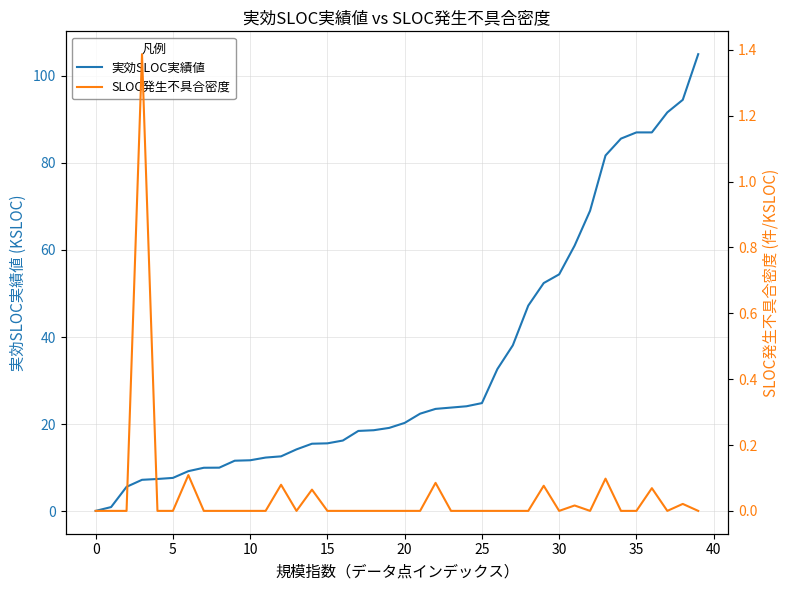

How many interior local peaks does the SLOC発生不具合密度 series have?

10